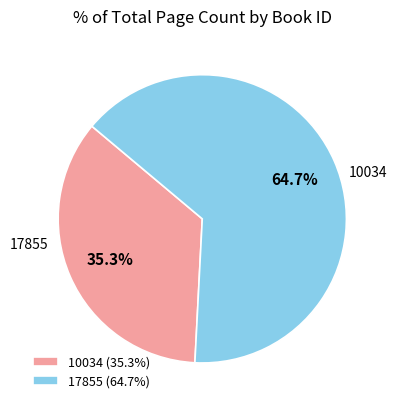

Is it true that 17855 is 65% of the pie?

True